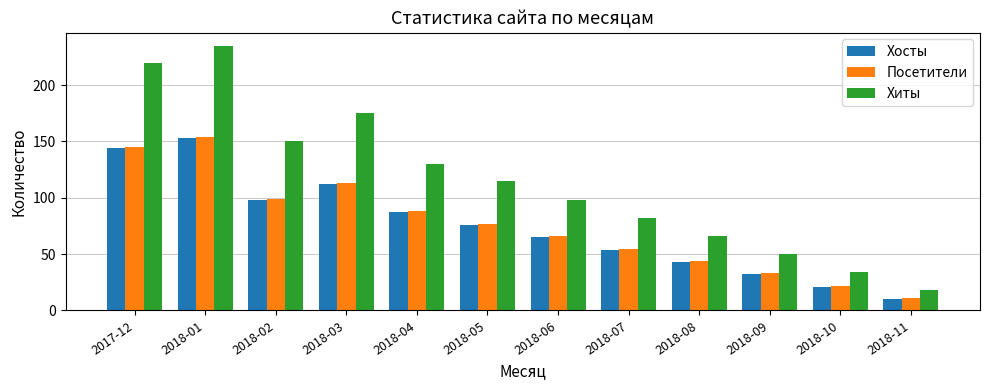

What is the sum of all Хосты values?

895